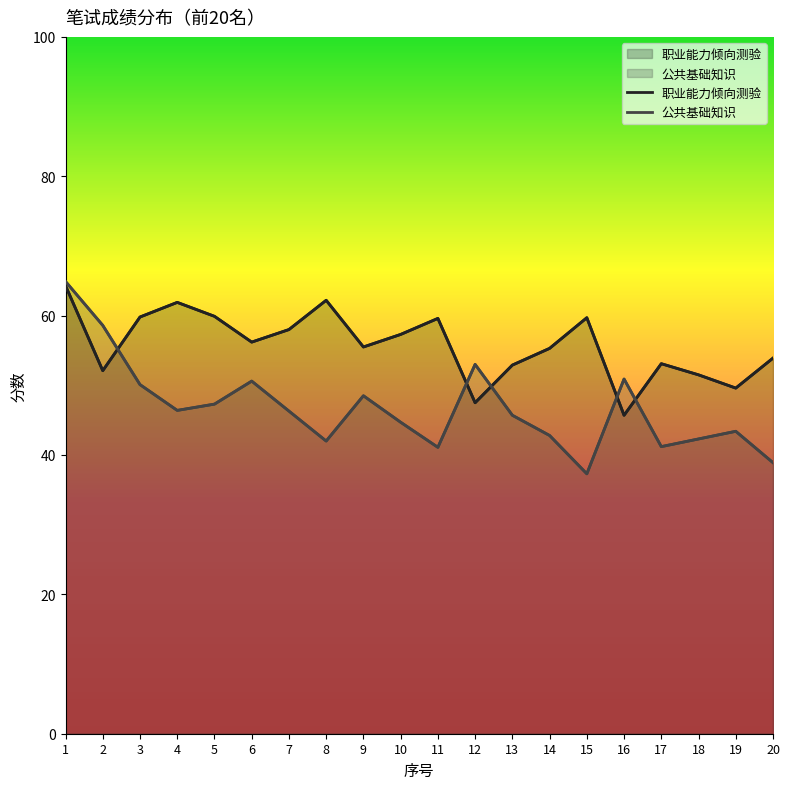

Rank the series by their maximum value, from lowest to highest.

职业能力倾向测验, 公共基础知识